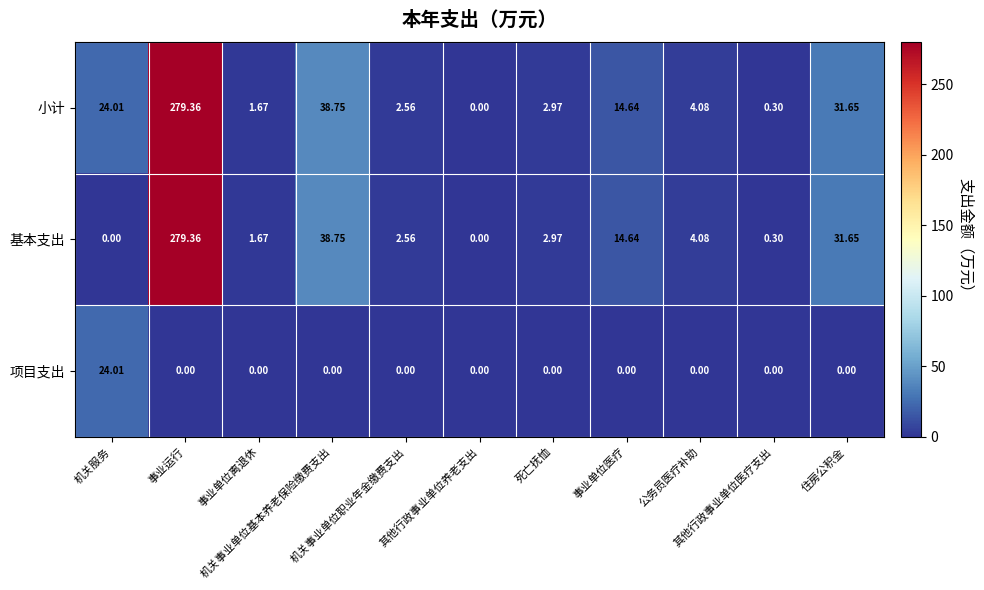

List the series in order of their peak value, highest first.

小计, 基本支出, 项目支出